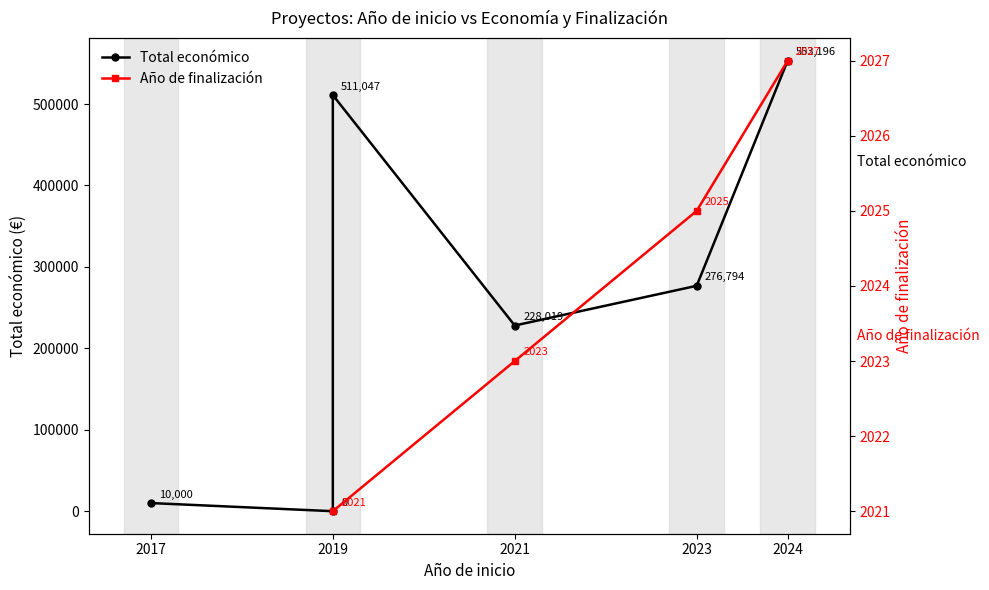

How many series are shown in this chart?

2